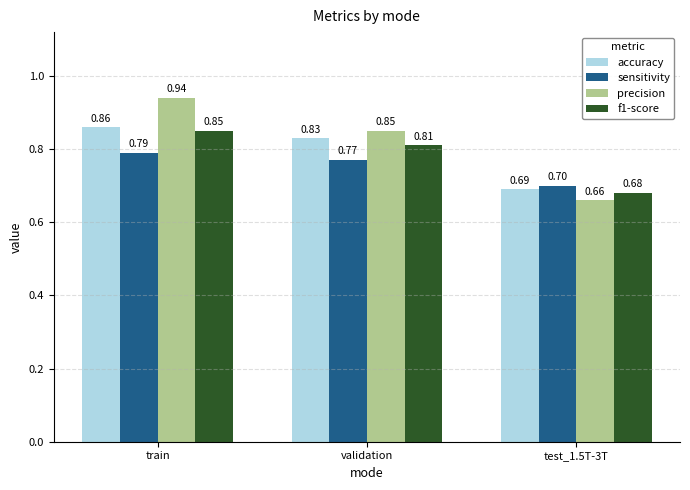

Between train and test_1.5T-3T, which series saw the biggest shift?

precision